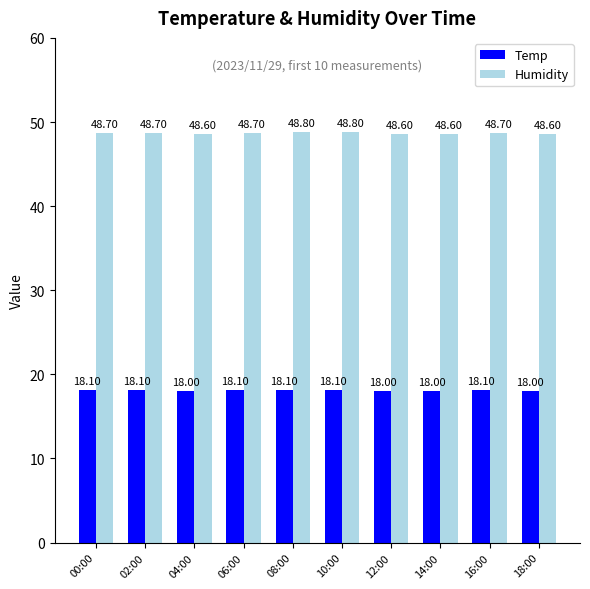

Which series changed the most between 04:00 and 10:00?

Humidity